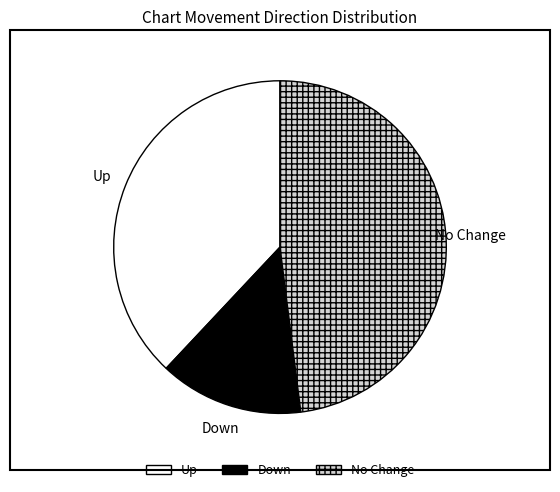

Is the sum of No Change and Down greater than half?

Yes